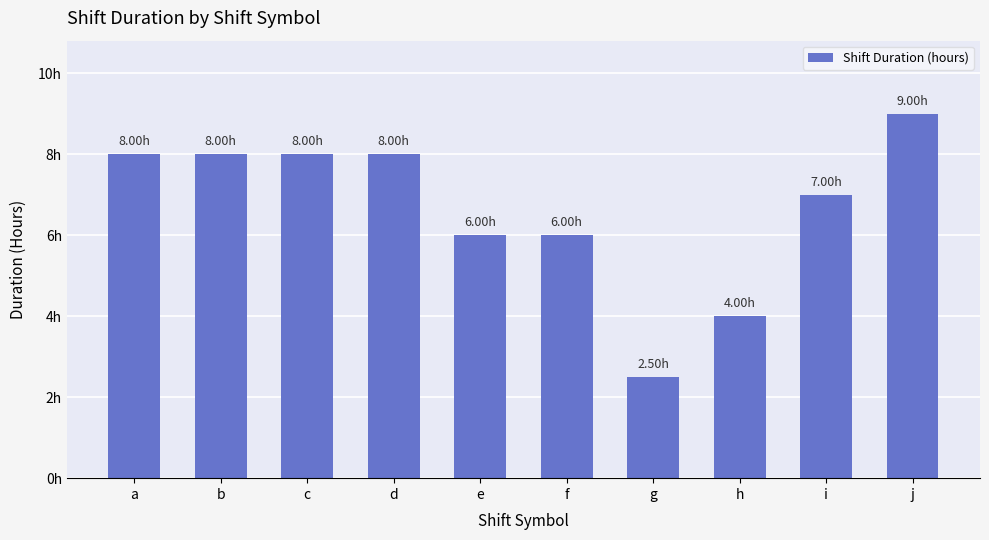

Which label corresponds to the largest value in the chart?

j